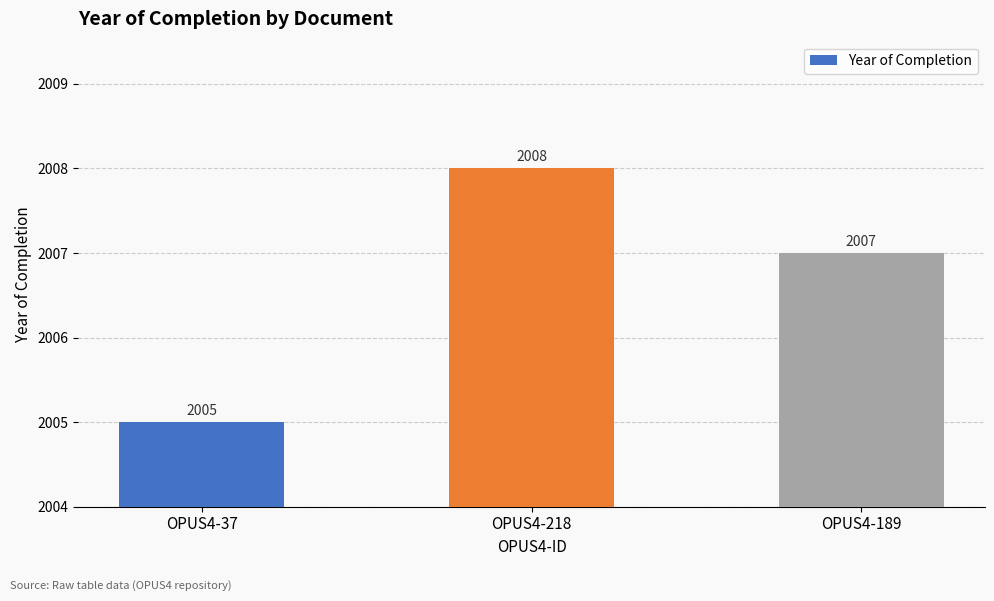

The value at OPUS4-37 is 0. True or false?

False